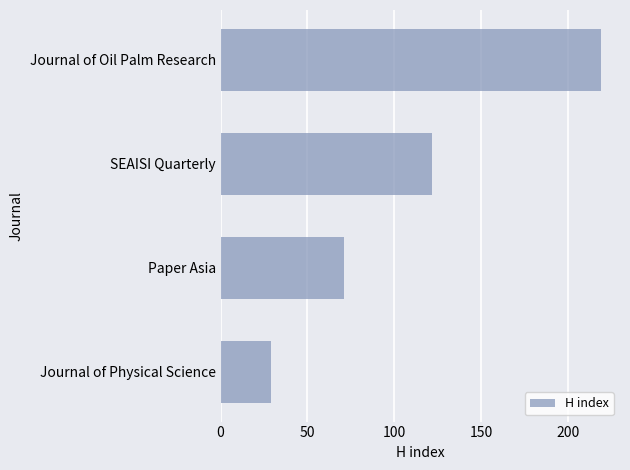

Rank the categories by value from lowest to highest.

Journal of Physical Science, Paper Asia, SEAISI Quarterly, Journal of Oil Palm Research